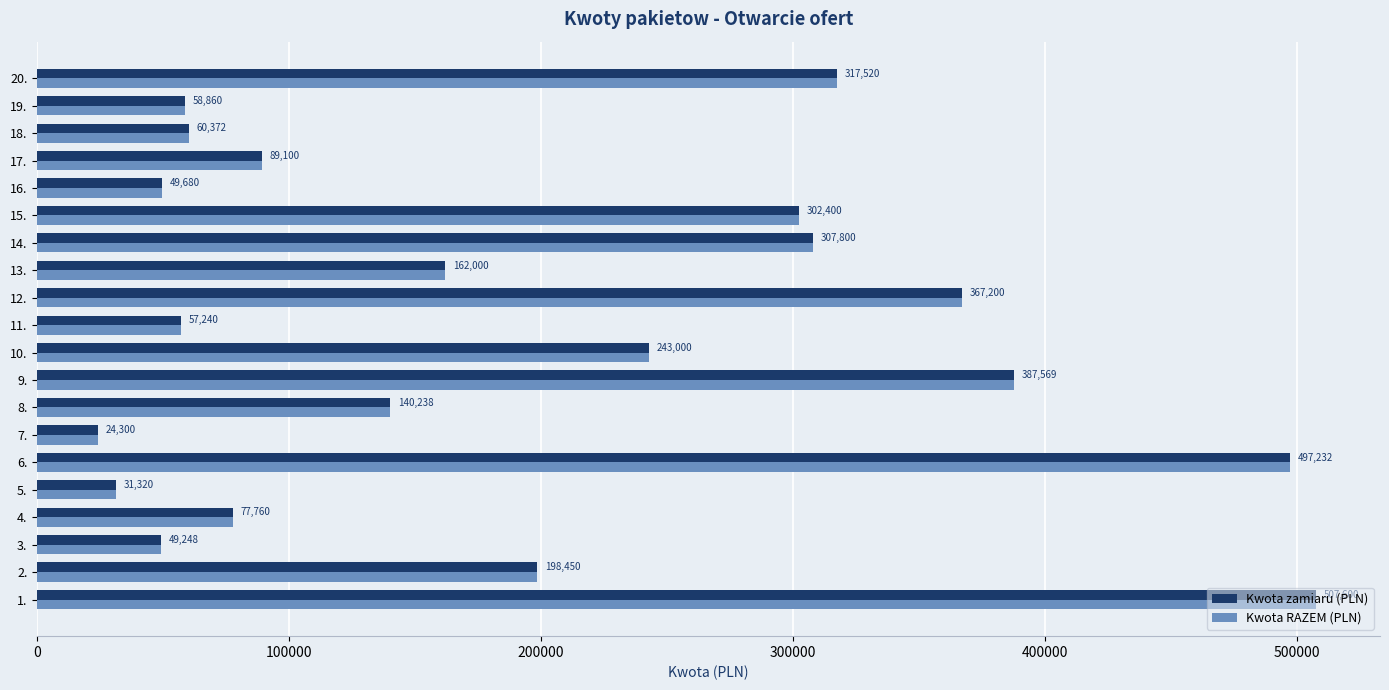

How many distinct data groups are displayed?

2